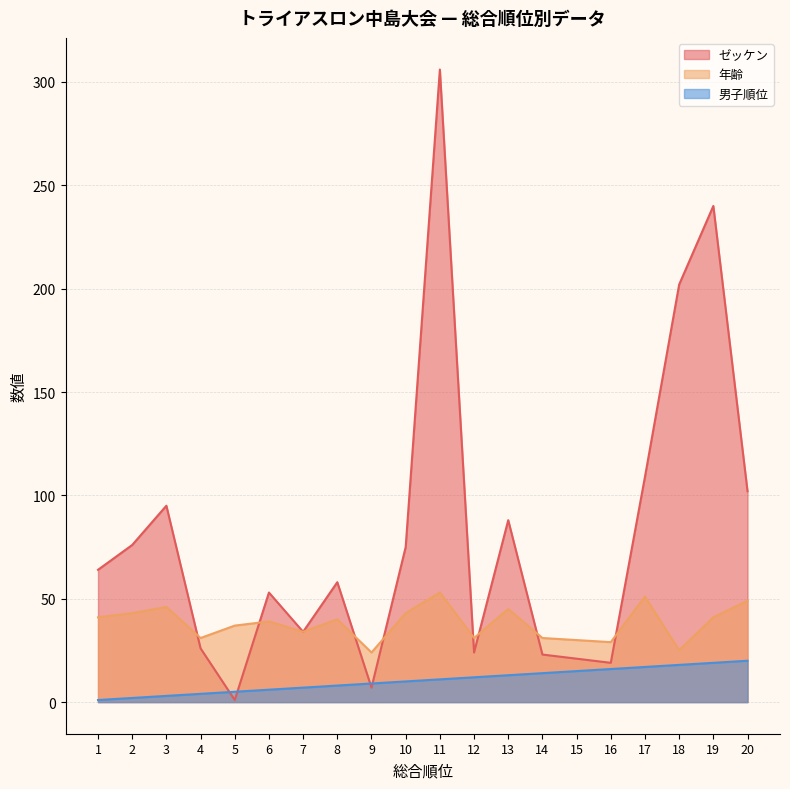

The value of 男子順位 at 9 is 16. True or false?

False